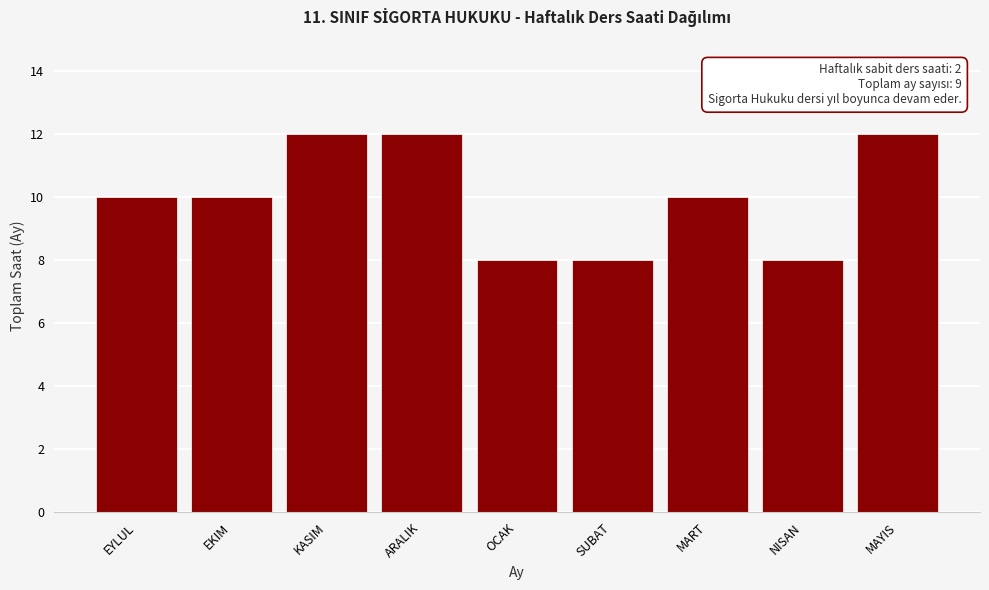

Reading left to right, extract all data points from this chart.

10	10	12	12	8	8	10	8	12